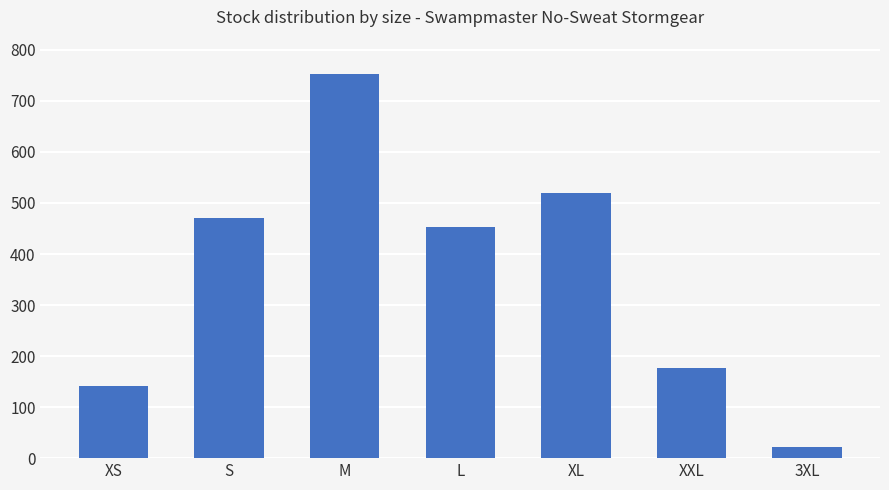

Rank the categories by value from highest to lowest.

M, XL, S, L, XXL, XS, 3XL